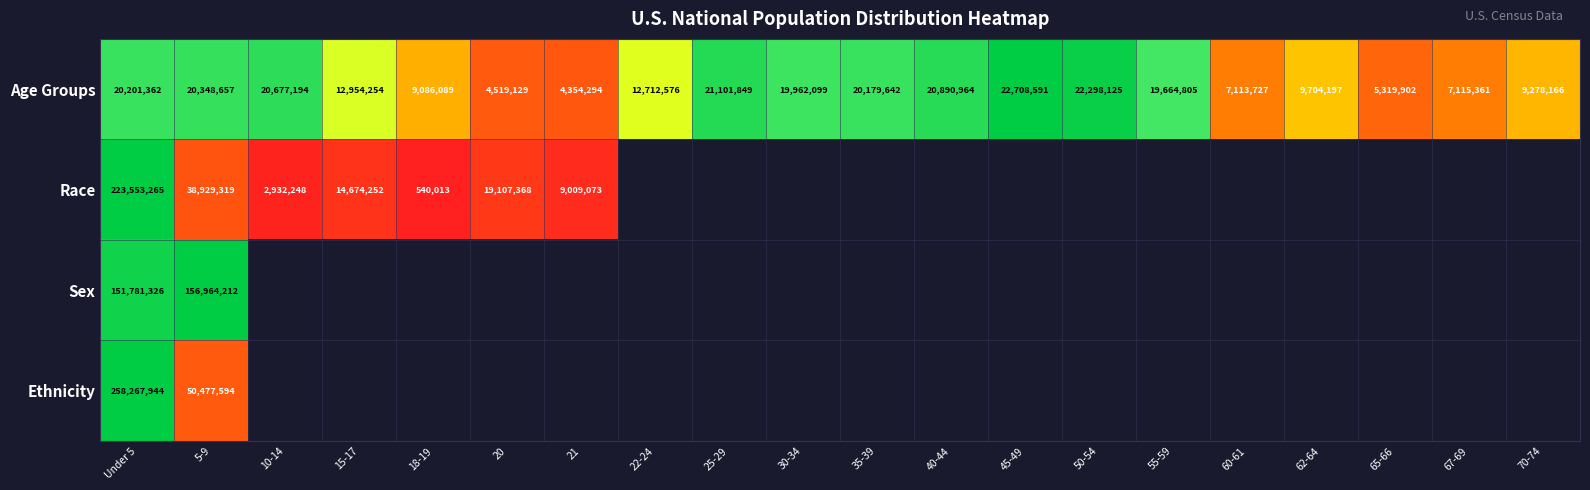

What is the total value across all series at 5-9?

266719782.0